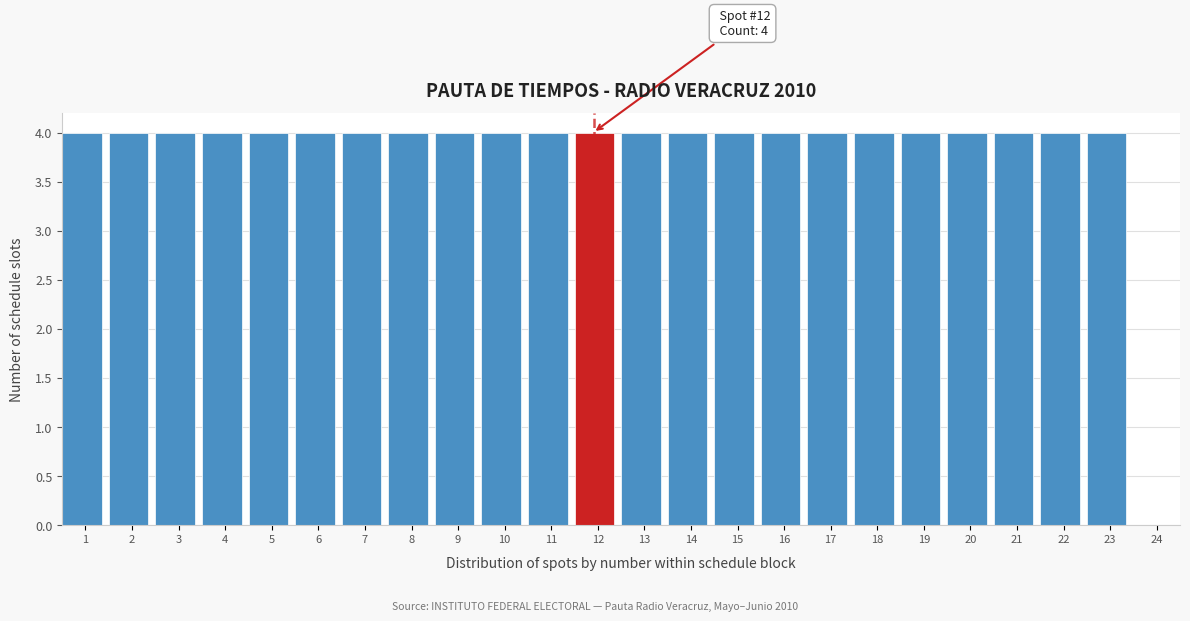

Reading left to right, what are all the values shown in this chart?

1=4	2=4	3=4	4=4	5=4	6=4	7=4	8=4	9=4	10=4	11=4	12=4	13=4	14=4	15=4	16=4	17=4	18=4	19=4	20=4	21=4	22=4	23=4	24=0